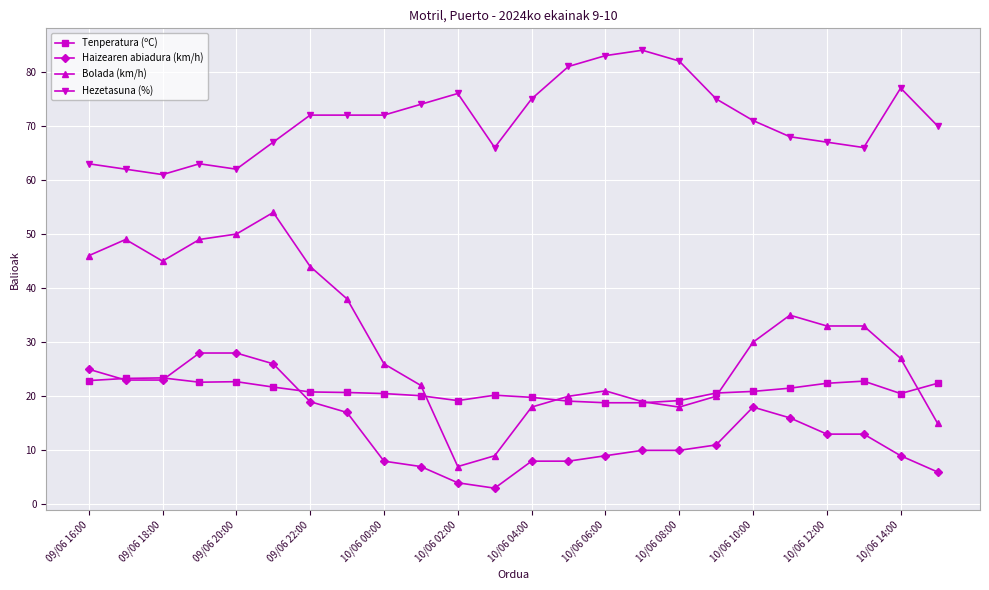

How many lines are shown in the chart?

4